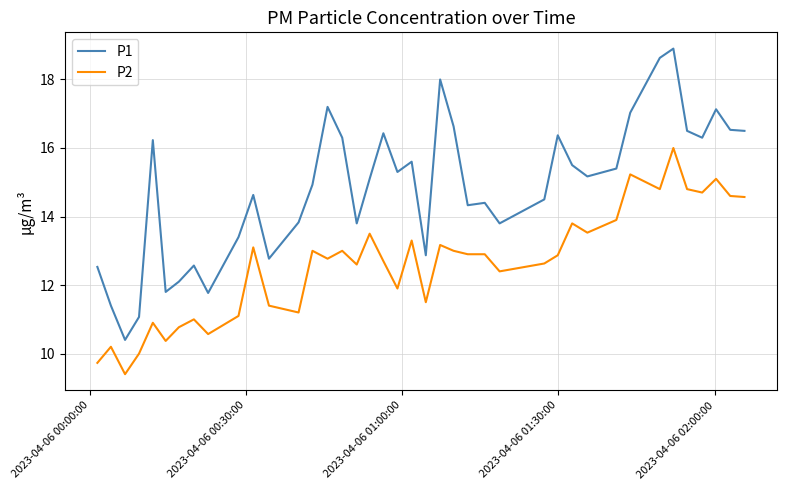

Which series has the largest total across all categories?

P1